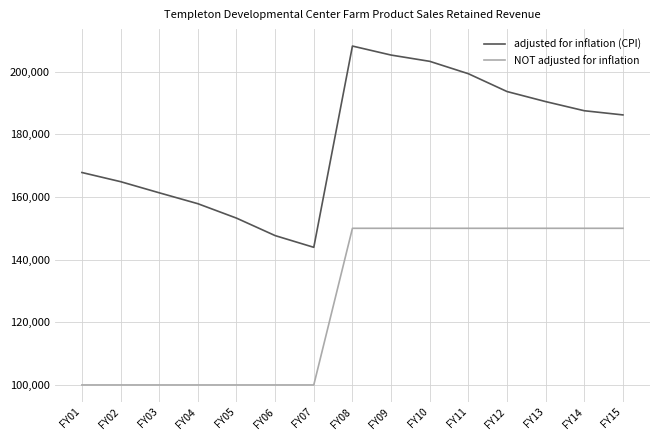

Where does the adjusted for inflation (CPI) series first go above 186192?

FY08